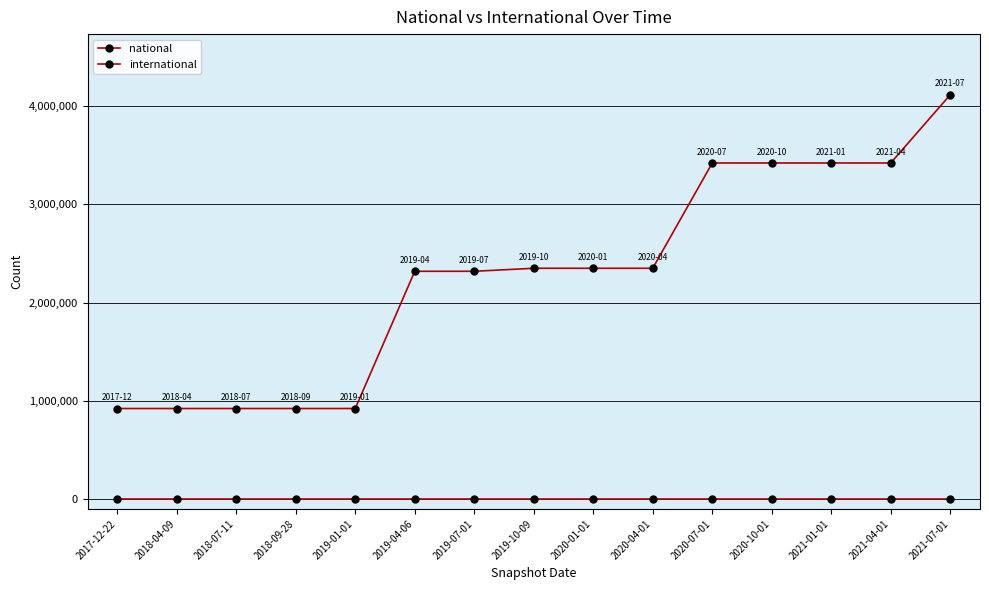

Is this an area chart (filled region under the line)?

No